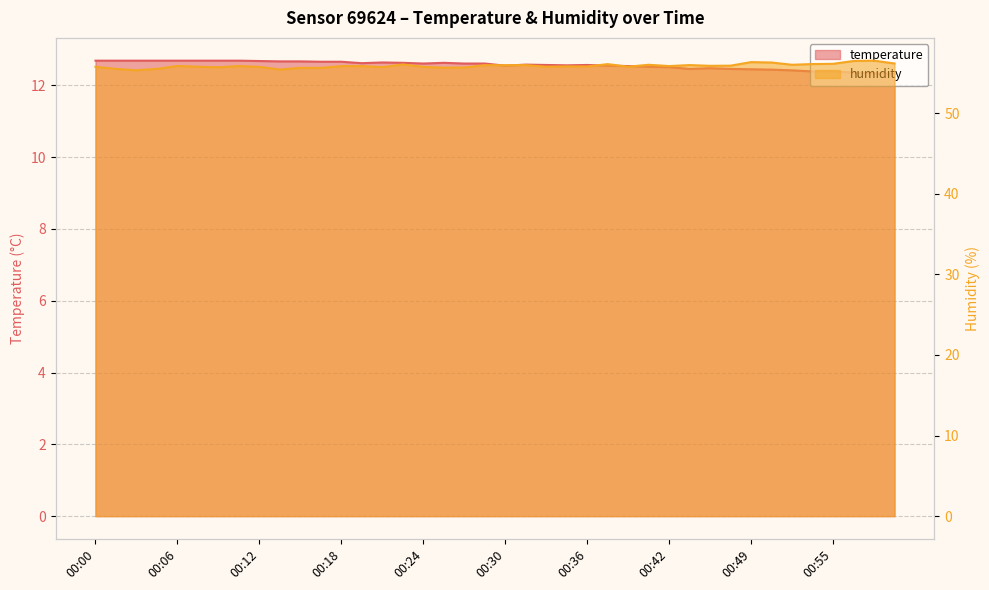

What is the average value of the humidity series?

55.9